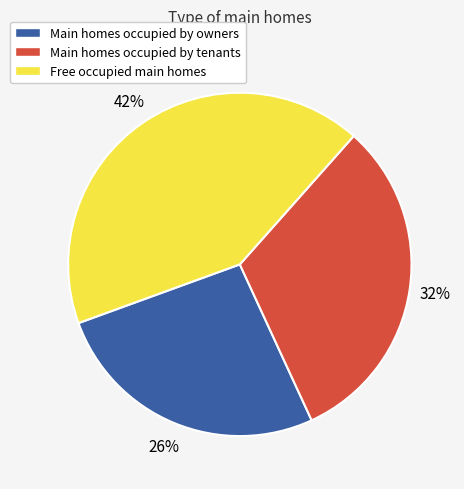

Which has a higher value, Main homes occupied by tenants or Free occupied main homes?

Free occupied main homes